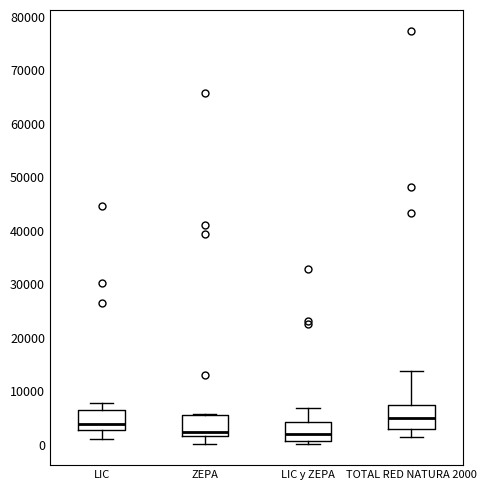

Reading left to right, read every box against the y-axis: the position of its median line, the range the box covers, and the ends of its whiskers. The values are not printed on the chart, so give them approximately, as read against the axis.

LIC: median 4000, box 3000 to 7000, whiskers 1000 to 8000
ZEPA: median 2000 (just above the box's lower edge), box 2000 to 6000, whiskers 0 to 6000
LIC y ZEPA: median 2000, box 1000 to 4000, whiskers 0 to 7000
TOTAL RED NATURA 2000: median 5000, box 3000 to 7000, whiskers 1000 to 14000